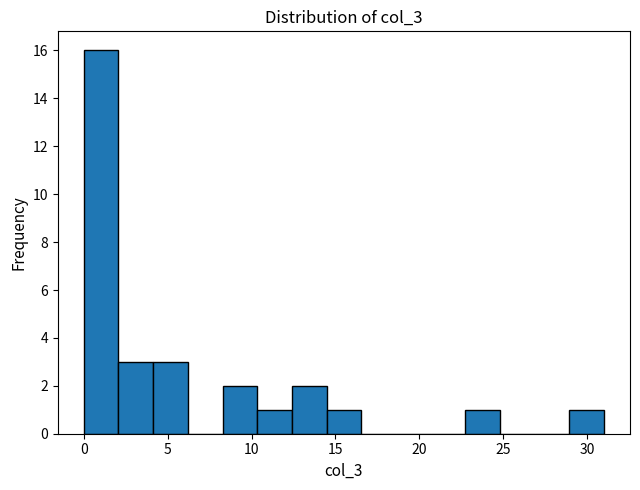

Reading left to right, transcribe this chart: for each bar, give the range it covers on the x-axis and its height. Neither the bar edges nor the heights are printed on the chart, so give them approximately, as read against the axes.

0.0 to 2.0: 16
2.0 to 4.0: 3
4.0 to 6.0: 3
6.0 to 8.5: 0
8.5 to 10.5: 2
10.5 to 12.5: 1
12.5 to 14.5: 2
14.5 to 16.5: 1
16.5 to 18.5: 0
18.5 to 20.5: 0
20.5 to 22.5: 0
22.5 to 25.0: 1
25.0 to 27.0: 0
27.0 to 29.0: 0
29.0 to 31.0: 1